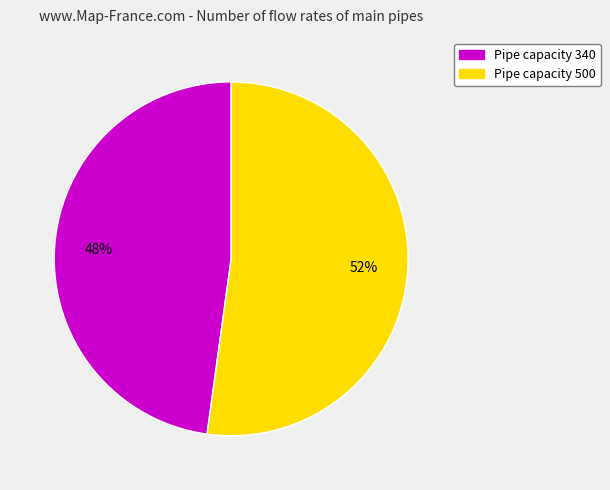

Is there any slice that represents more than half of the pie?

Yes